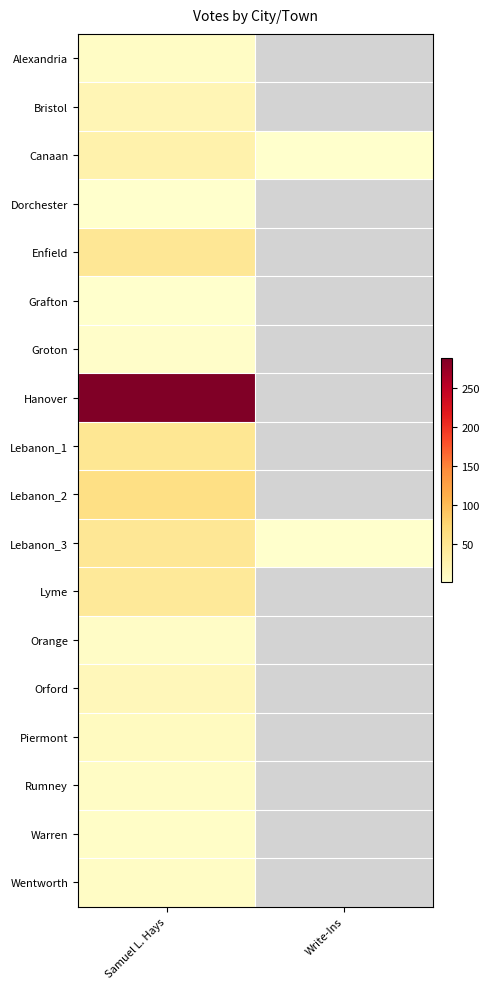

The value of Rumney at Samuel L. Hays is 7.0. True or false?

True